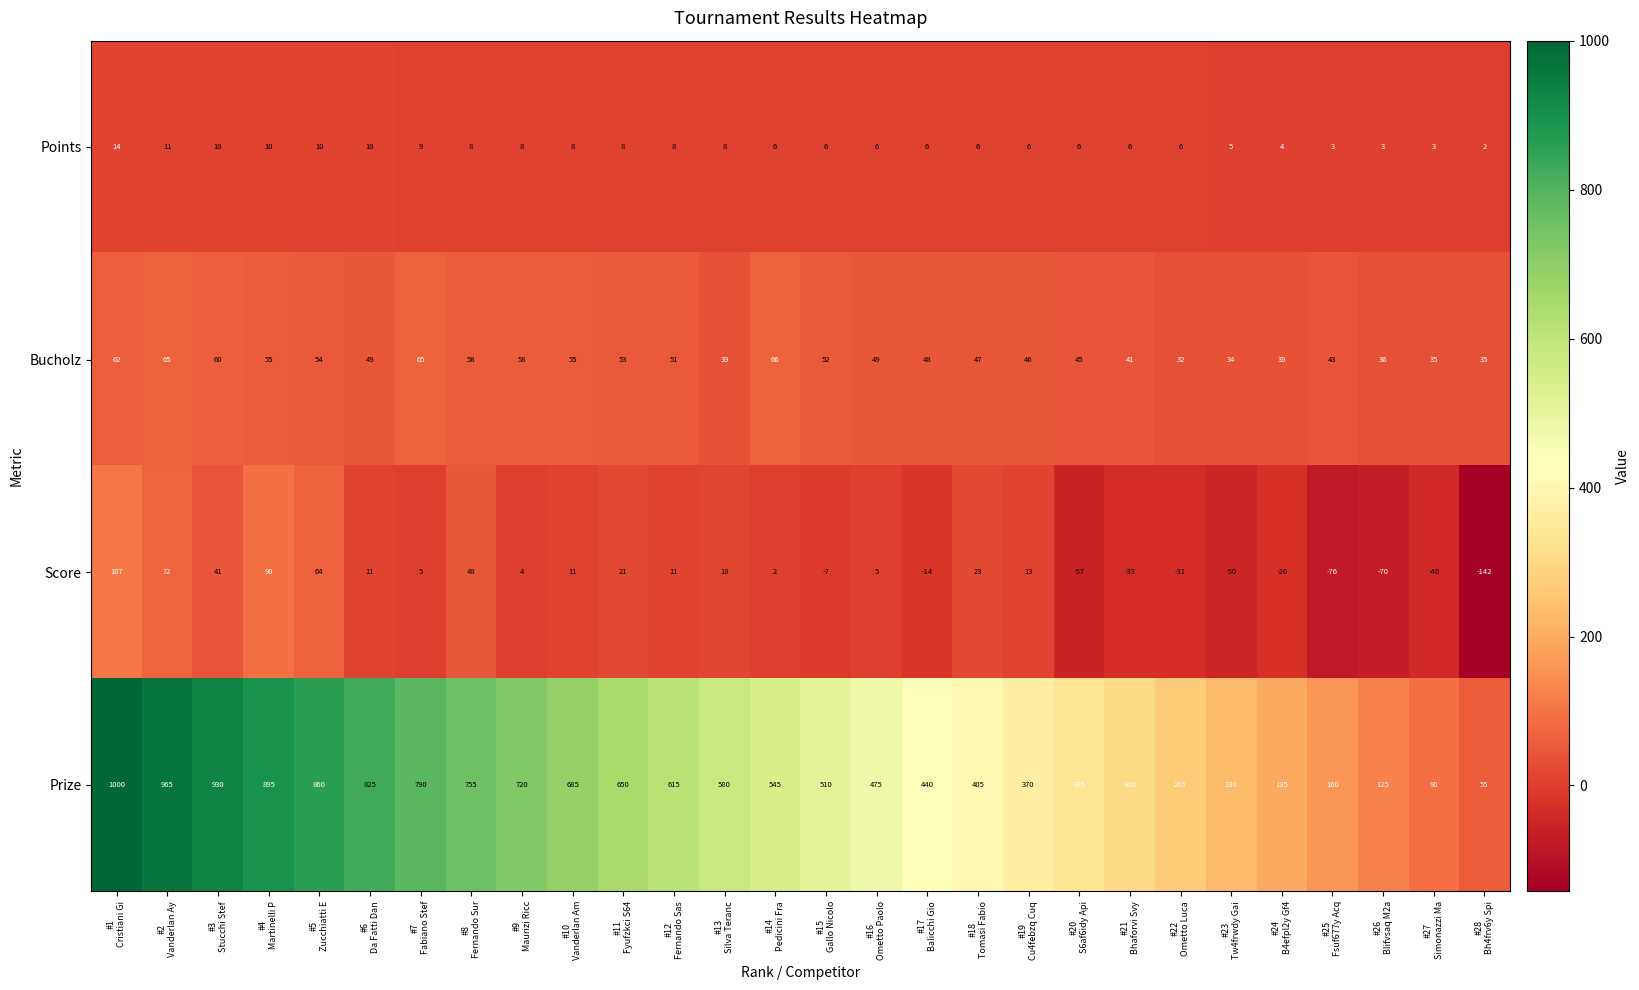

What is the difference between the maximum and second lowest values in the Points series?

11